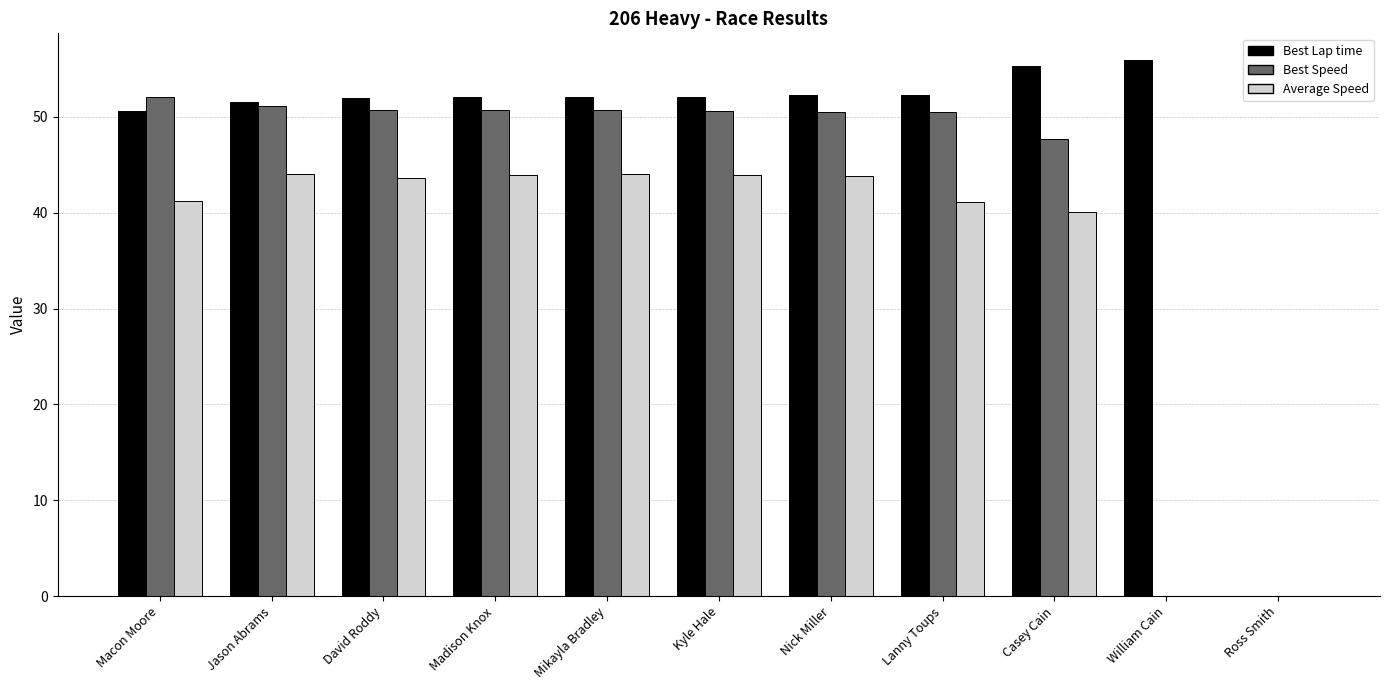

How many data points does each series have?

11